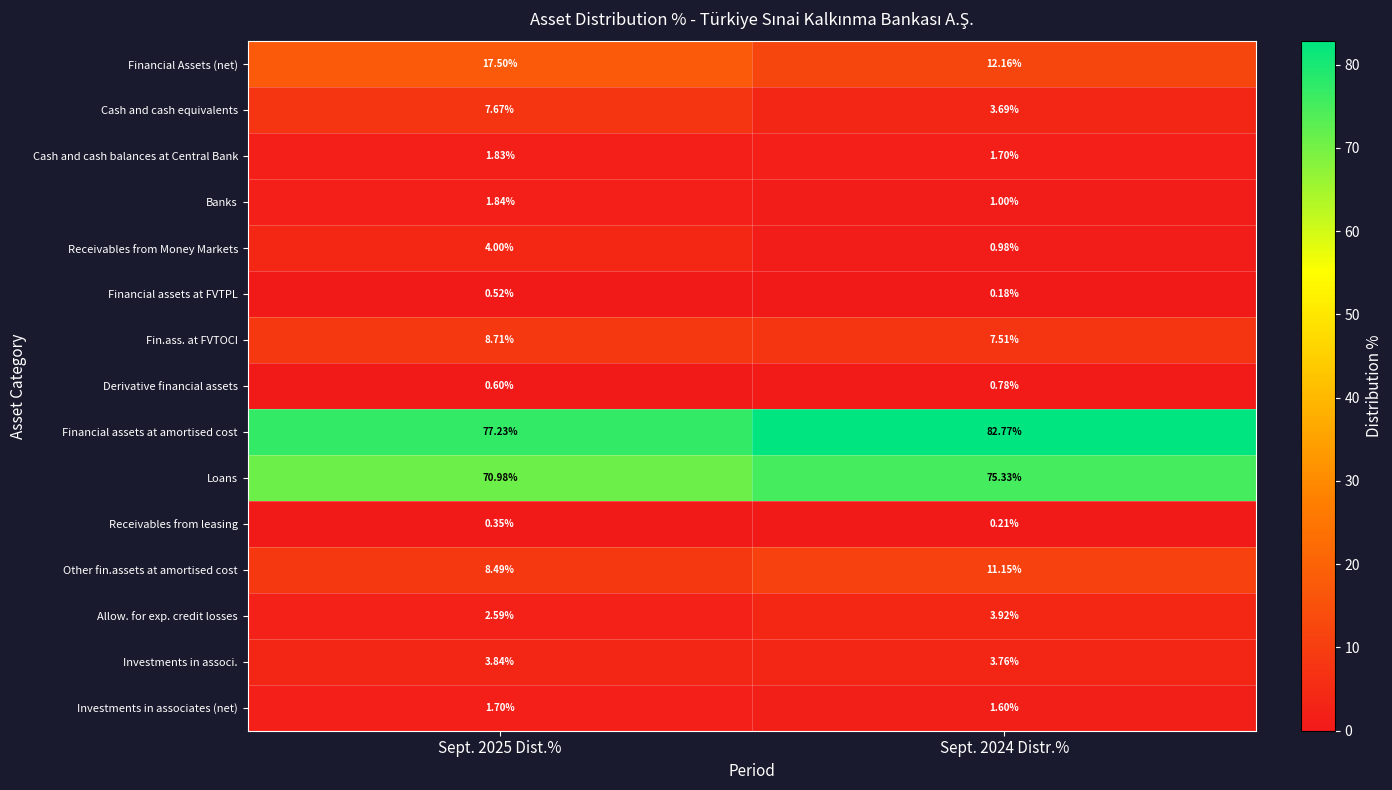

Which series has the largest total across all categories?

Financial assets at amortised cost